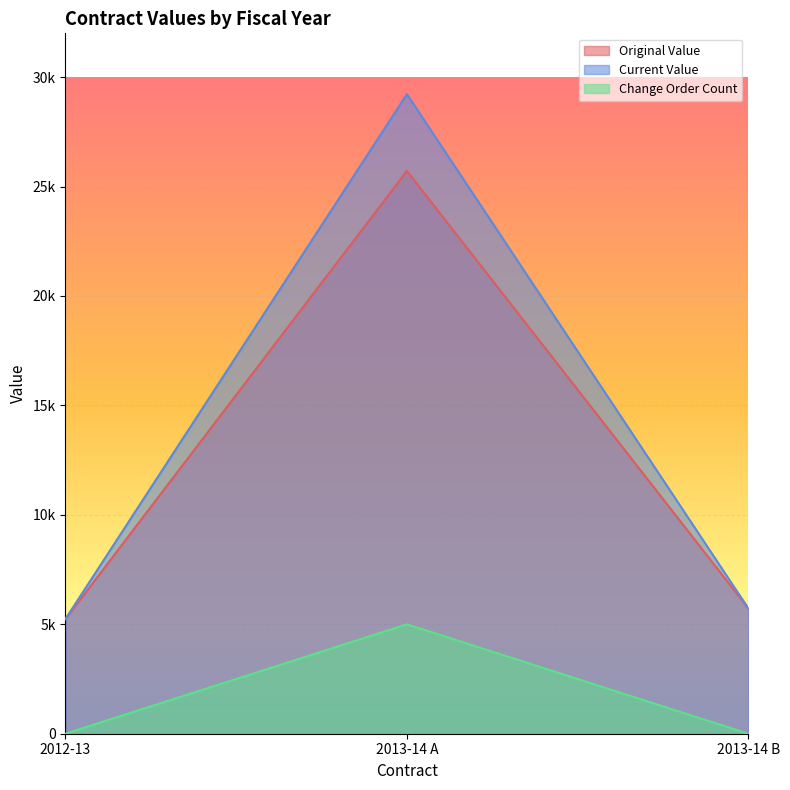

What is the maximum value shown in the chart?

29220.7